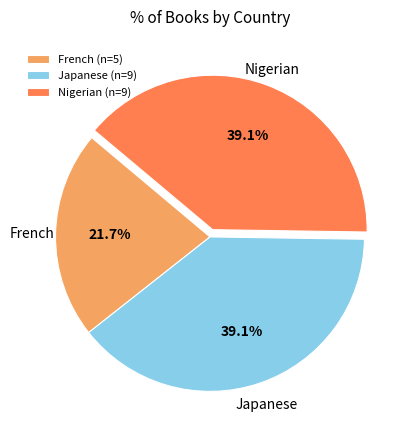

What percentage do French (n=5) and Nigerian (n=9) together represent?

60.9%